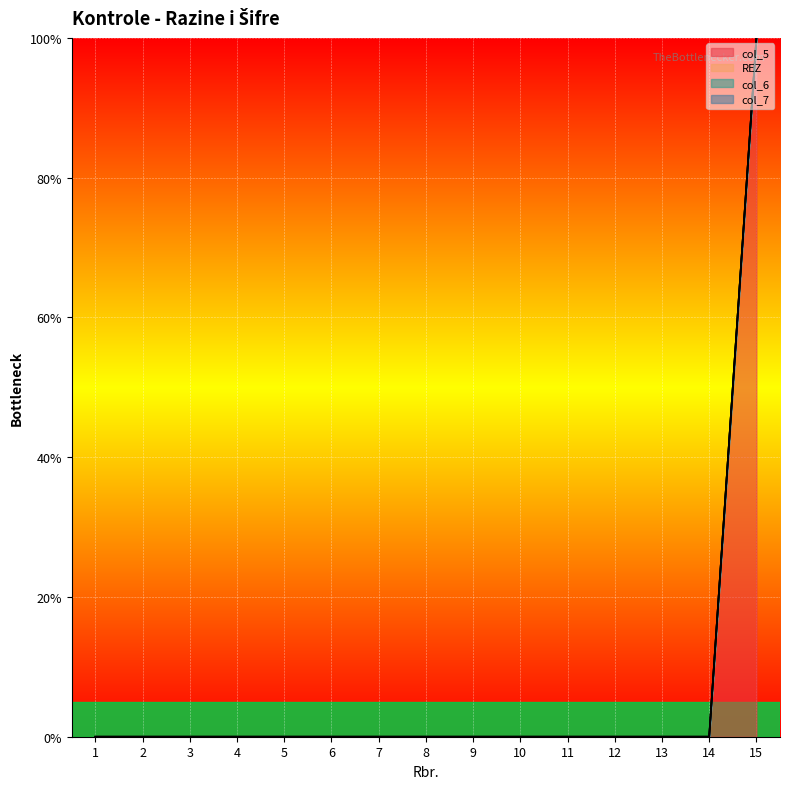

Between 2 and 7, which series saw the biggest shift?

col_5